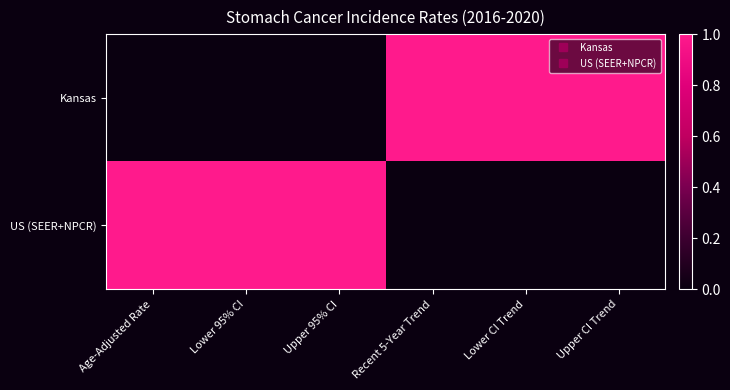

Reading left to right, list all the values displayed in this chart.

Kansas: Age-Adjusted Rate=0	Lower 95% CI=0	Upper 95% CI=0	Recent 5-Year Trend=1	Lower CI Trend=1	Upper CI Trend=1
US (SEER+NPCR): Age-Adjusted Rate=1	Lower 95% CI=1	Upper 95% CI=1	Recent 5-Year Trend=0	Lower CI Trend=0	Upper CI Trend=0